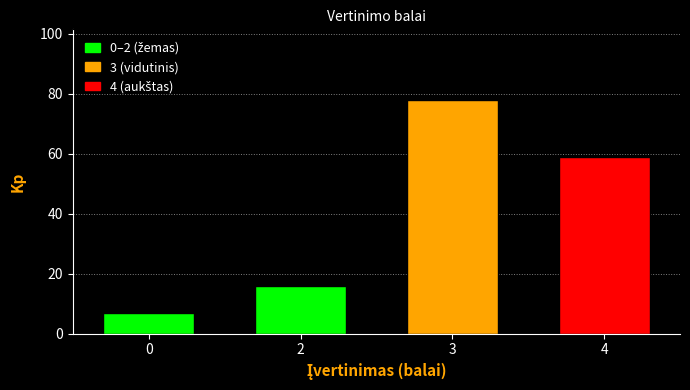

Reading left to right, list all the values displayed in this chart.

0=7	2=16	3=78	4=59